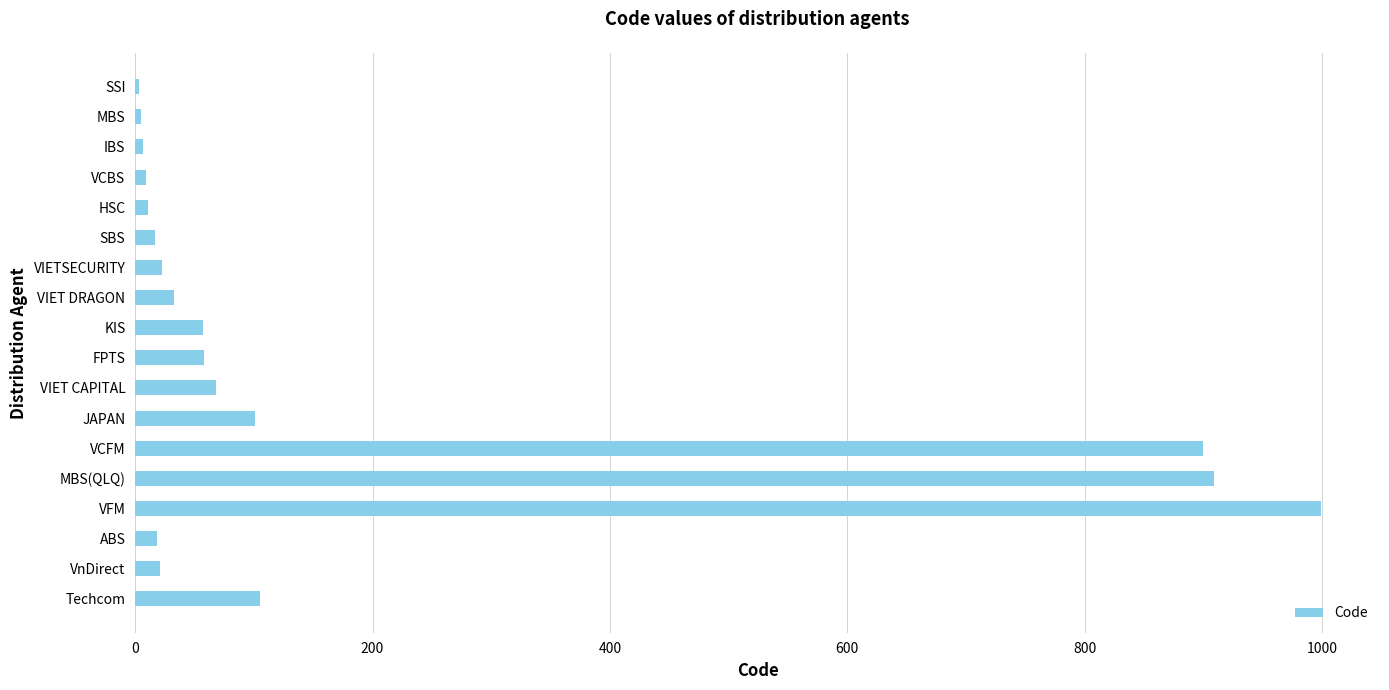

What is the approximate value at KIS?

57